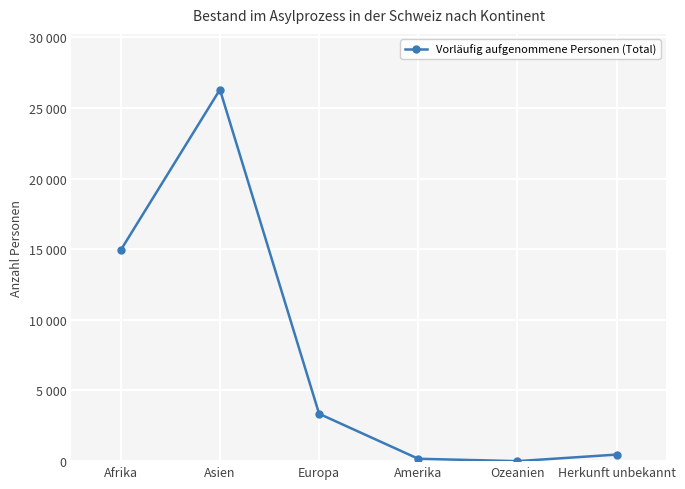

Does the chart have visible grid lines?

Yes